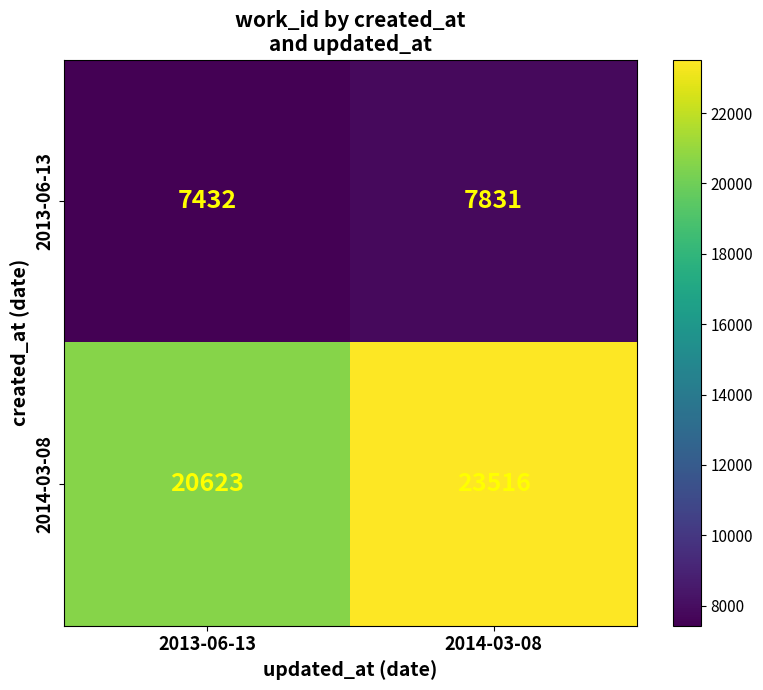

Rank the series by their average value, from highest to lowest.

2014-03-08, 2013-06-13